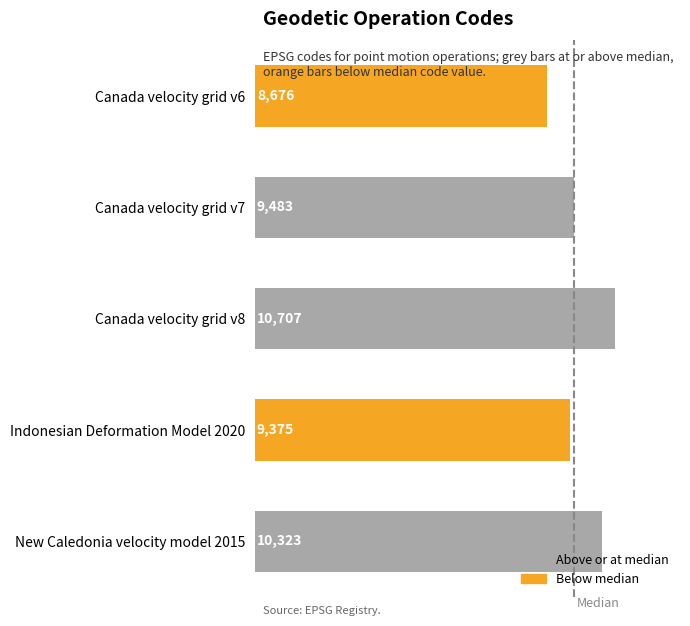

True or false: the data shows 13318 at Canada velocity grid v6.

False